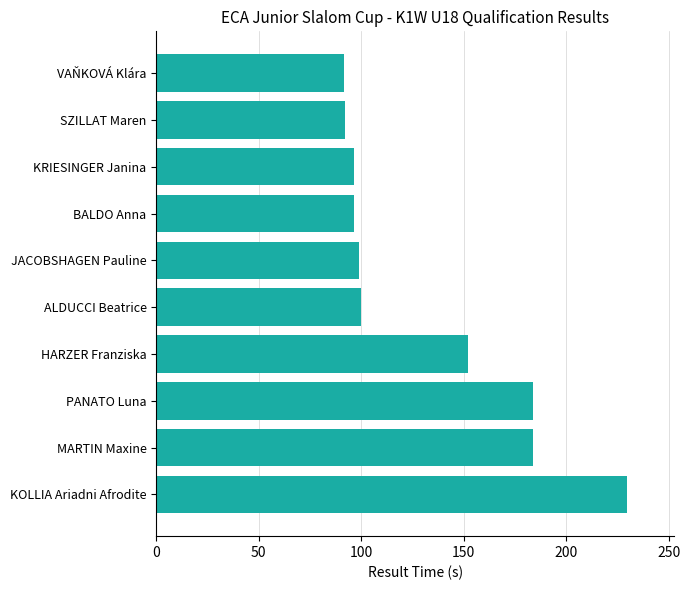

Where is the data nearest to the value 160?

HARZER Franziska